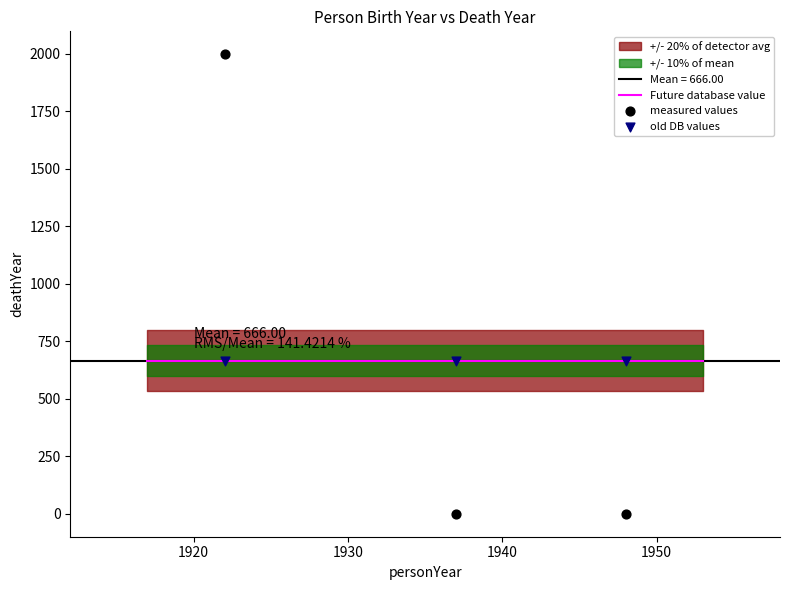

Which series reaches the maximum Y coordinate?

measured values